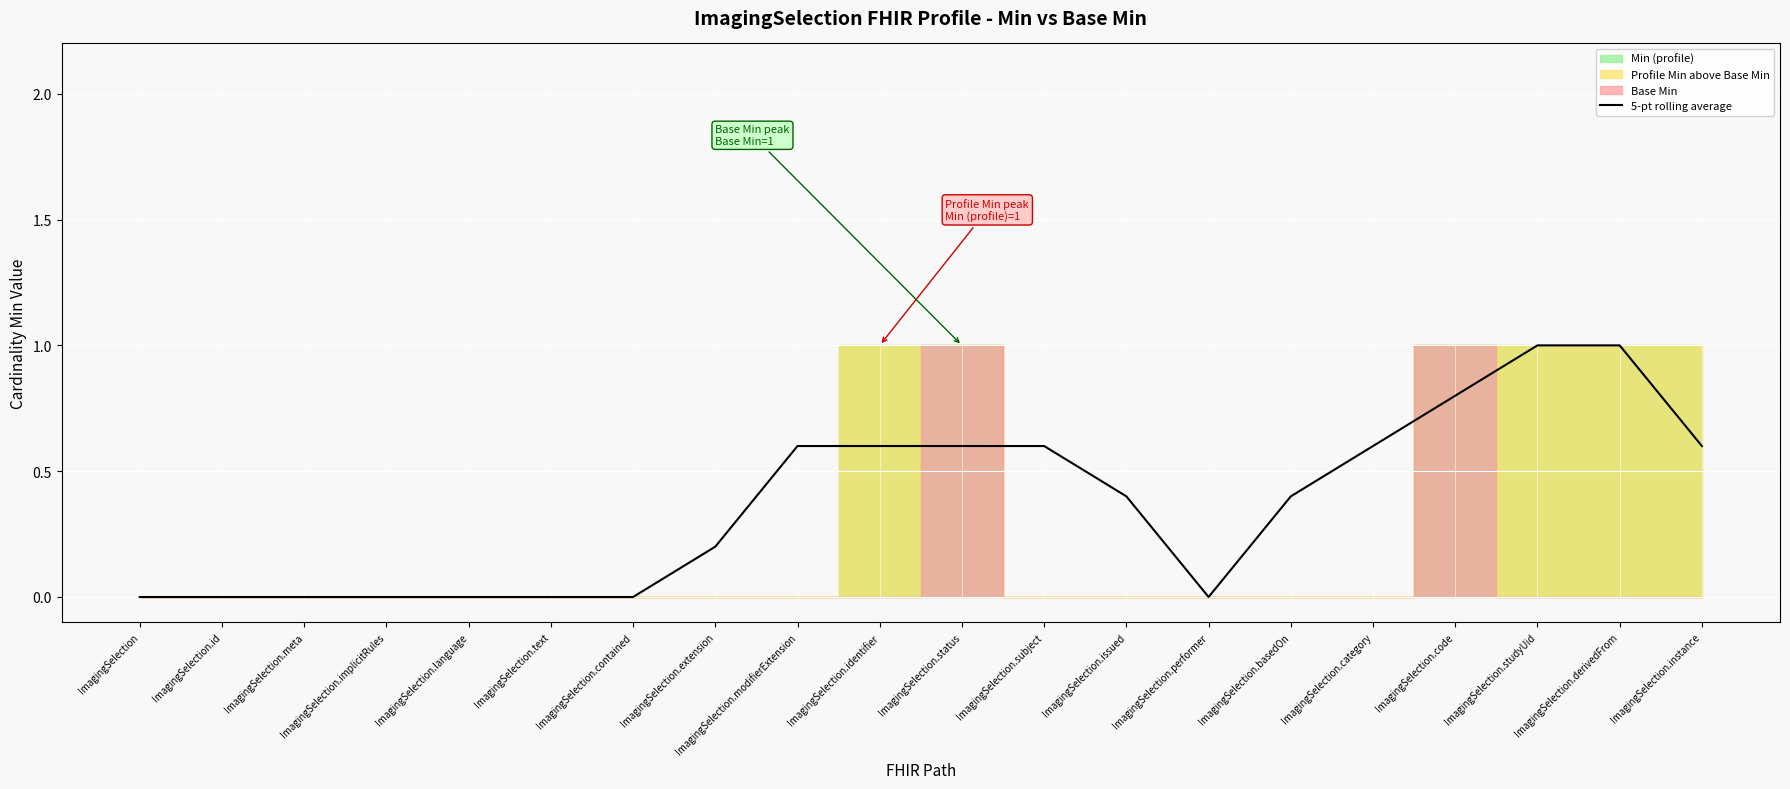

How many values are above zero?

12